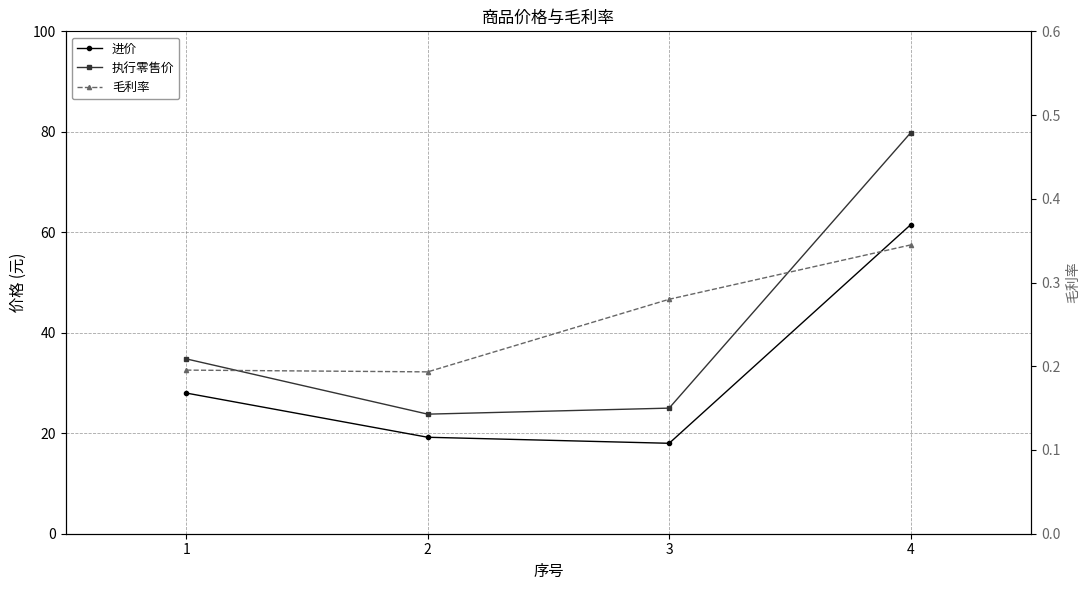

True or false: 执行零售价 and 进价 intersect in this chart.

False